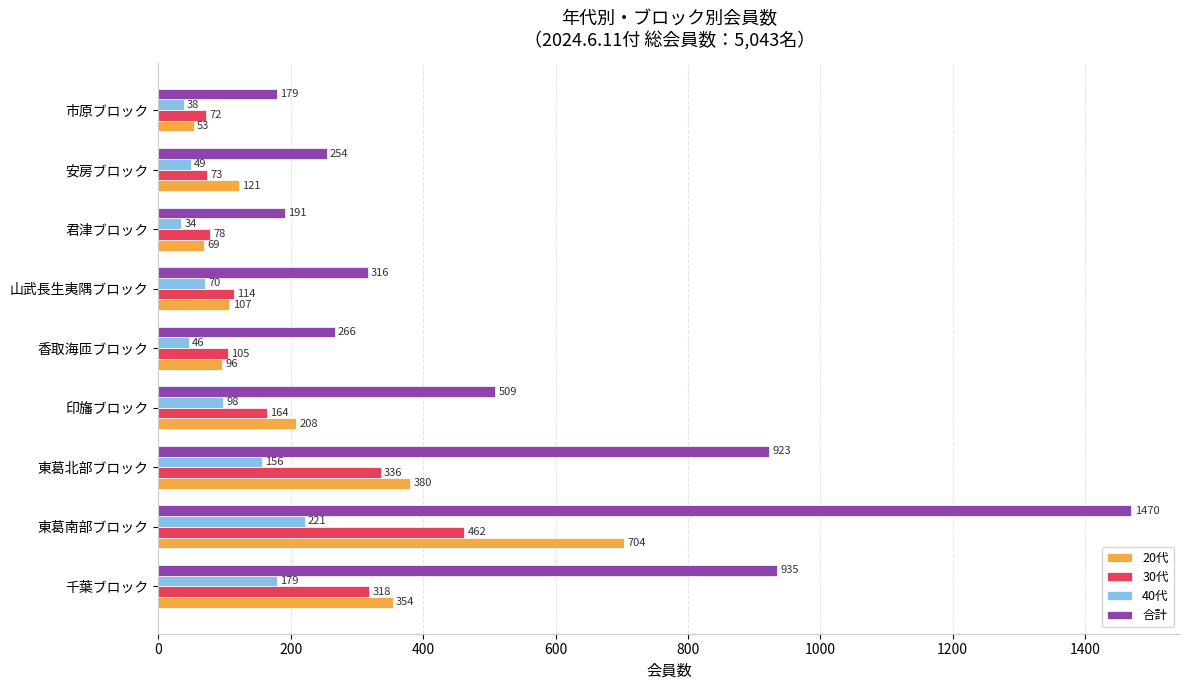

What is the difference between the maximum and minimum values in the 合計 series?

1291